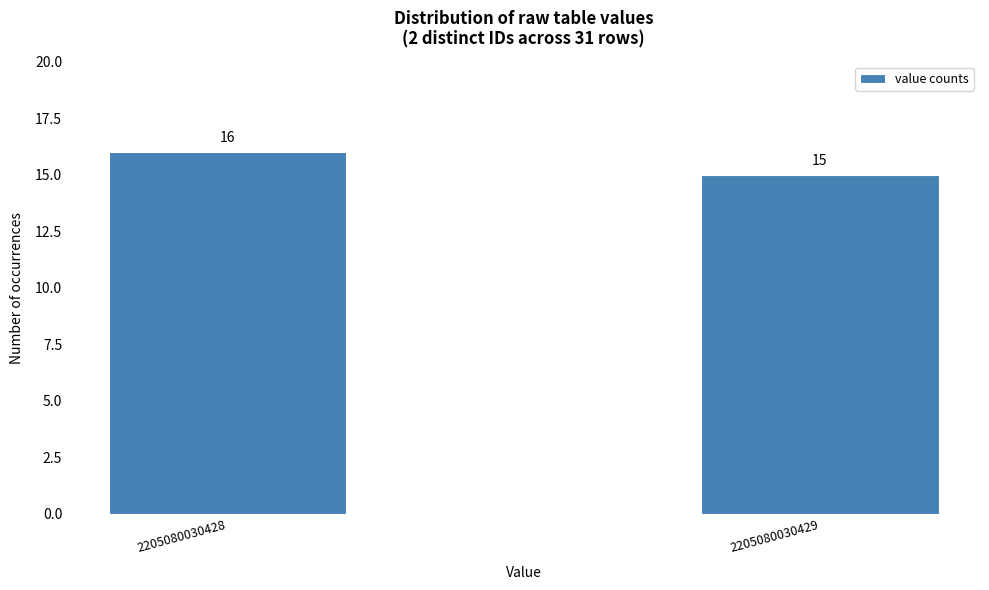

Reading left to right, extract all data points from this chart.

16	15